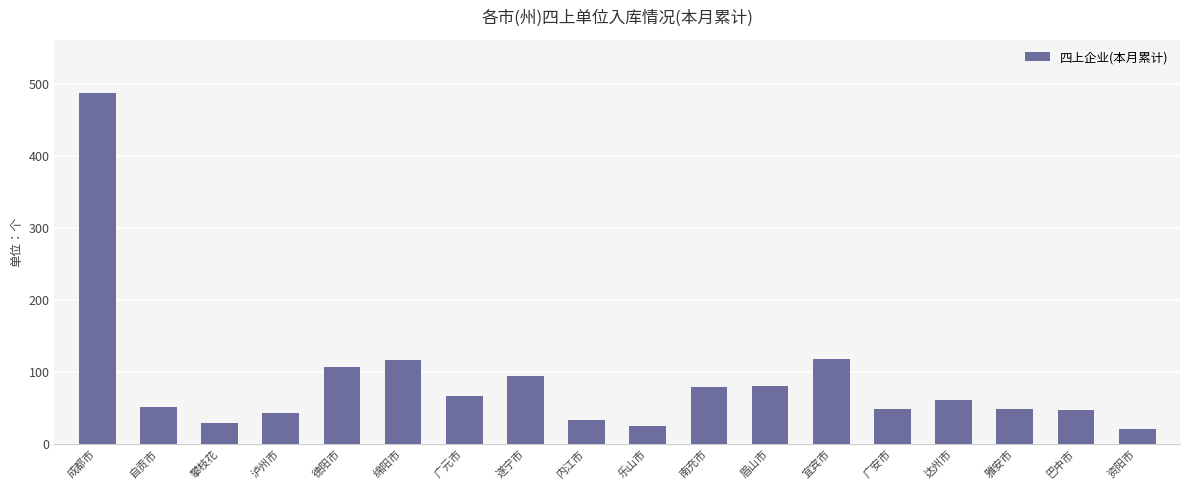

At which label does the data first exceed 61?

成都市